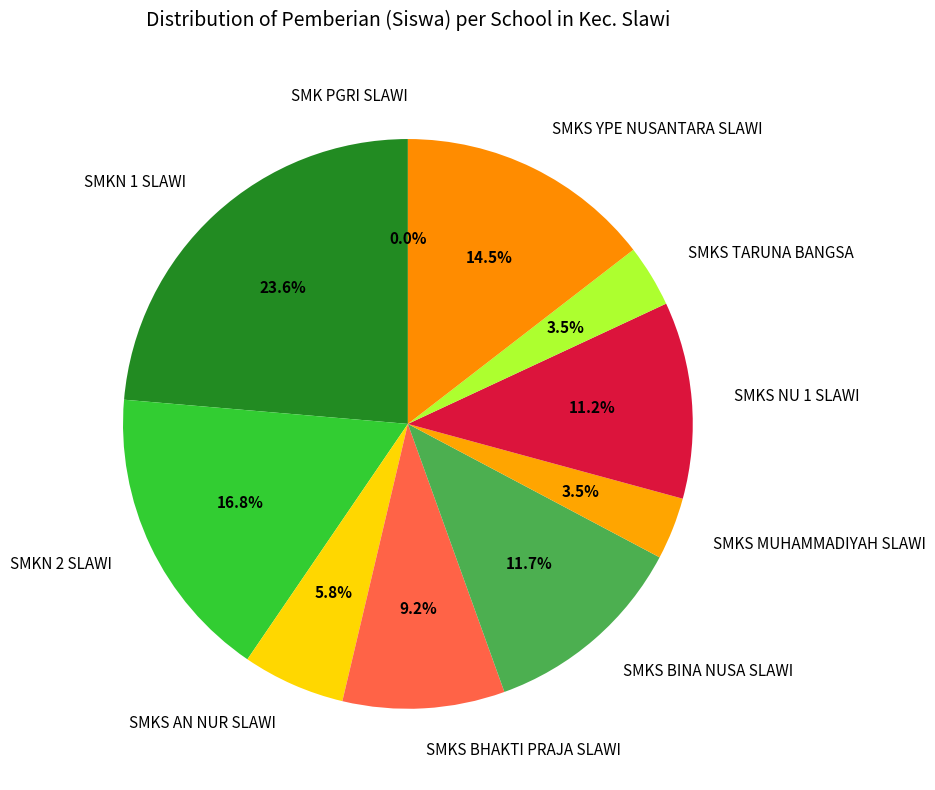

The SMKS YPE NUSANTARA SLAWI slice represents 15% of the pie. True or false?

True